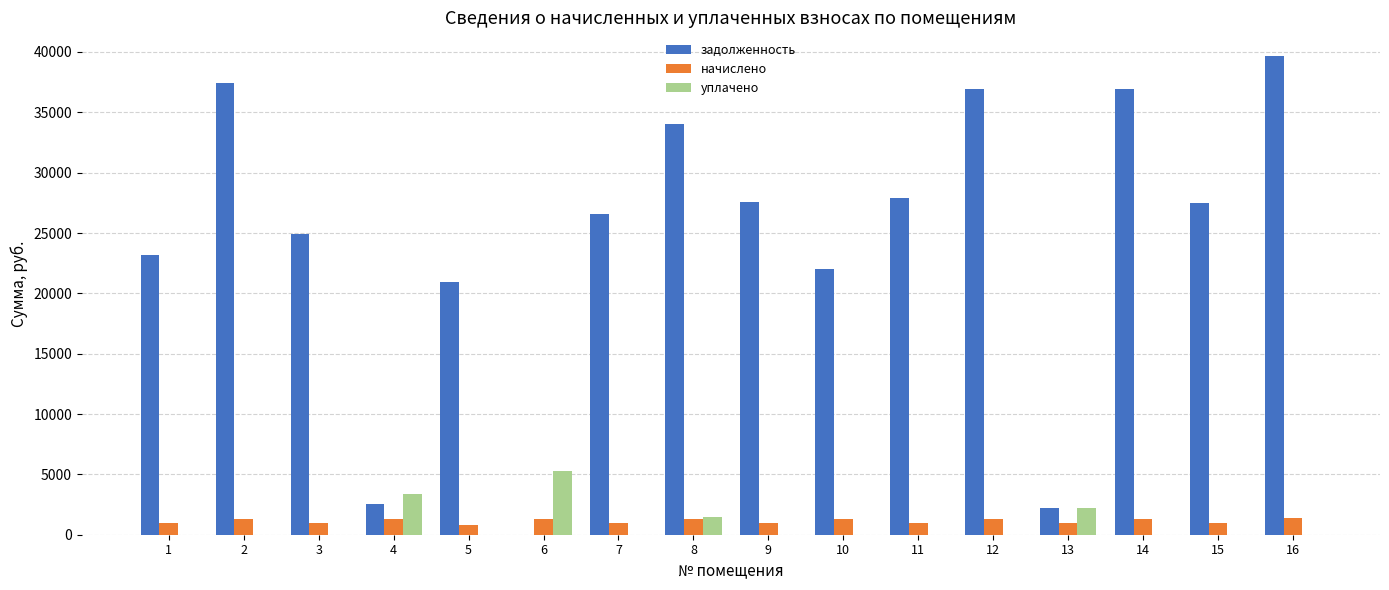

Are the bars grouped side by side (vs. stacked)?

Yes